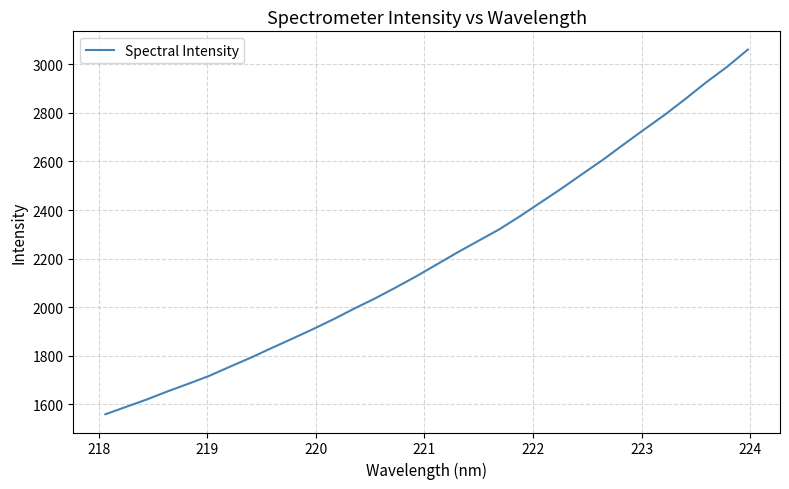

What is the minimum value shown in the chart?

1559.4